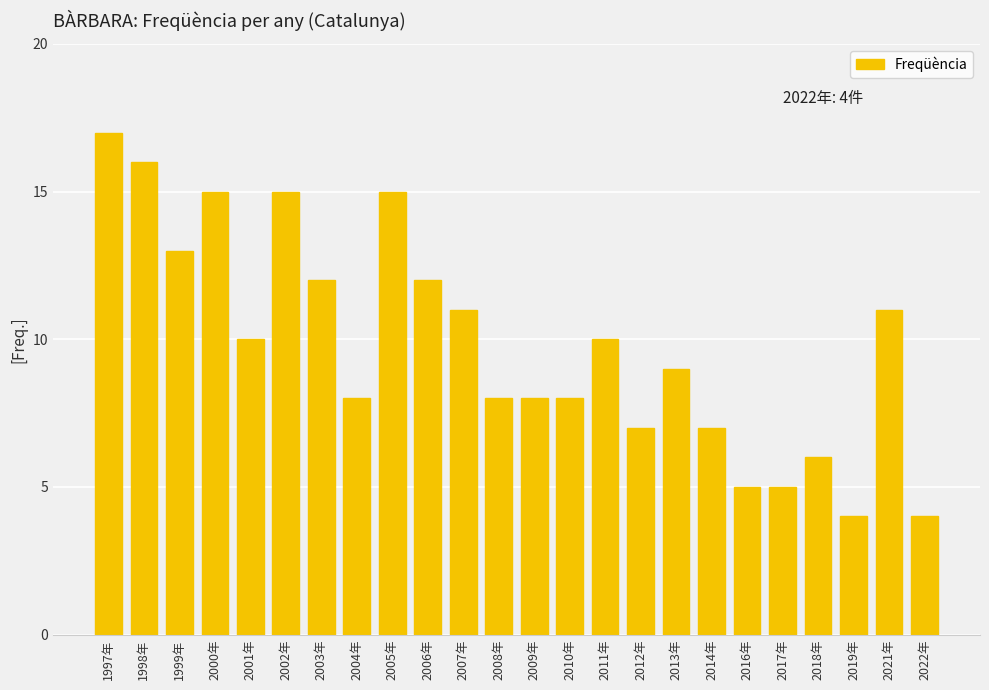

Read the value at 2019年.

4